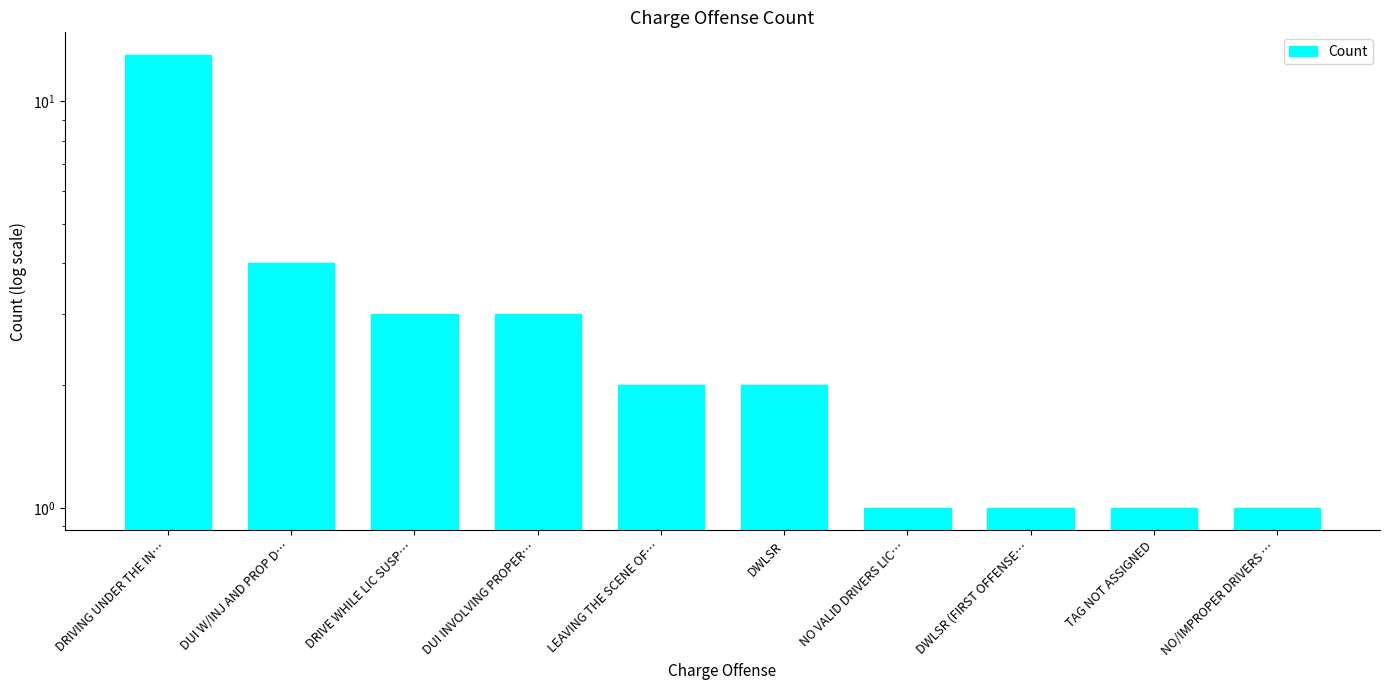

Reading right to left, extract all data points from this chart.

NO/IMPROPER DRIVERS …=1	TAG NOT ASSIGNED=1	DWLSR (FIRST OFFENSE…=1	NO VALID DRIVERS LIC…=1	DWLSR=2	LEAVING THE SCENE OF…=2	DUI INVOLVING PROPER…=3	DRIVE WHILE LIC SUSP…=3	DUI W/INJ AND PROP D…=4	DRIVING UNDER THE IN…=13